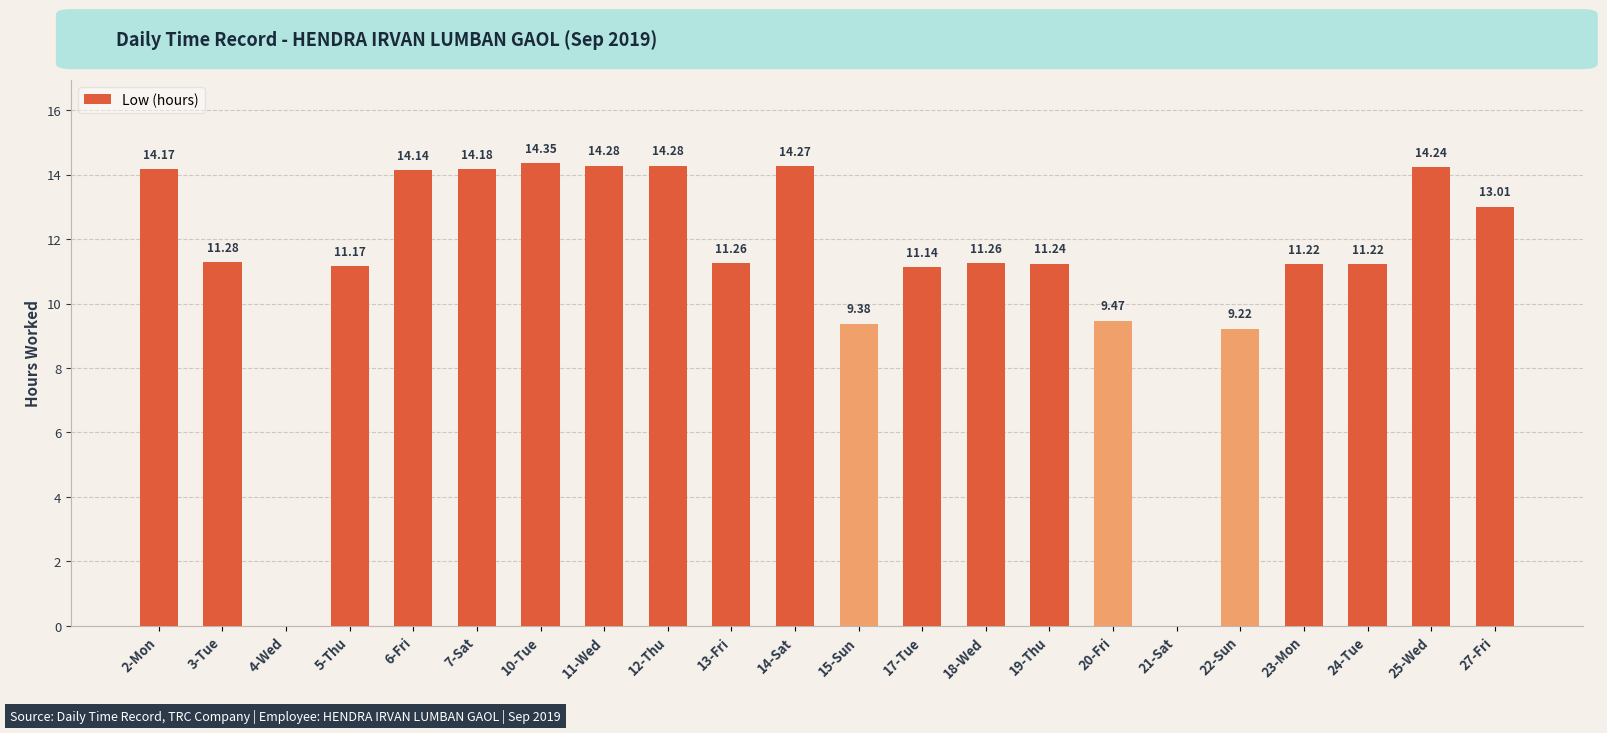

What is the change in value from 12-Thu to 17-Tue?

-3.1